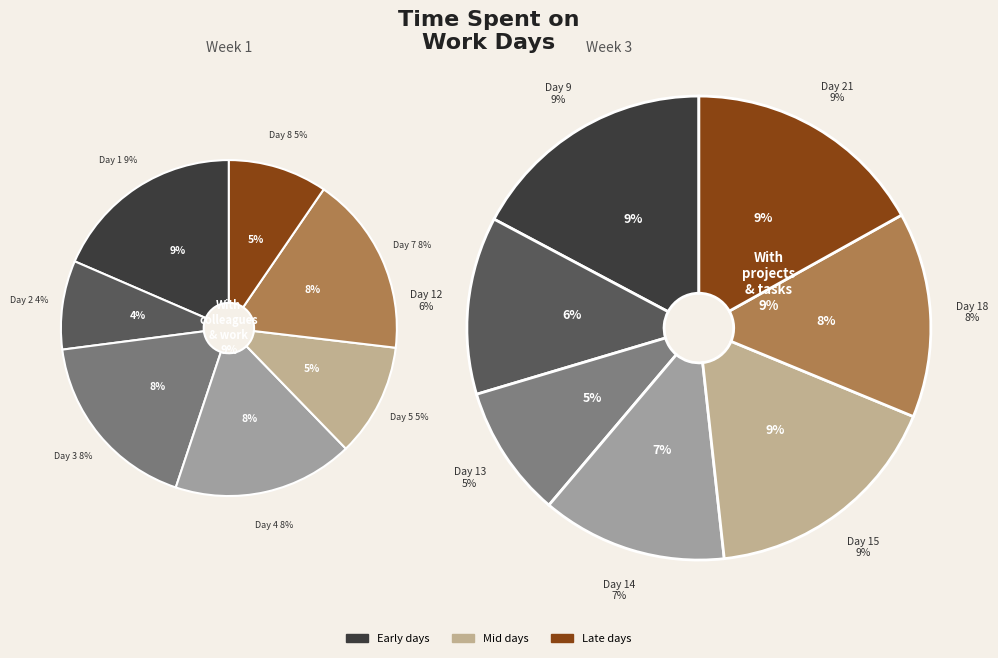

Count the number of slices in the pie.

14